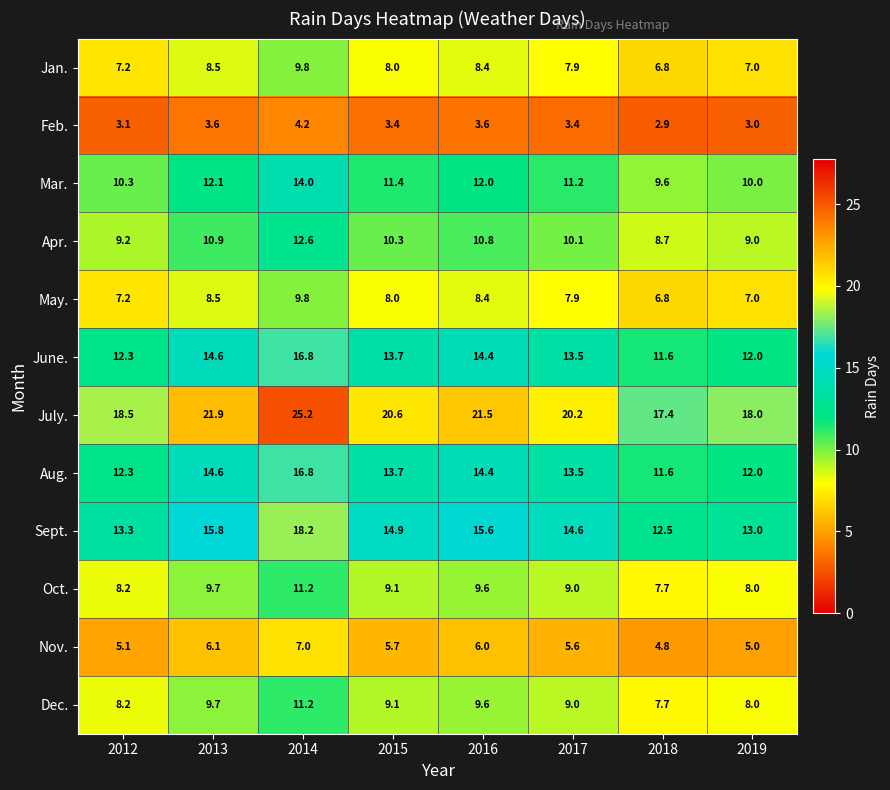

Rank the categories by May. value from highest to lowest.

2014, 2013, 2016, 2015, 2017, 2012, 2019, 2018